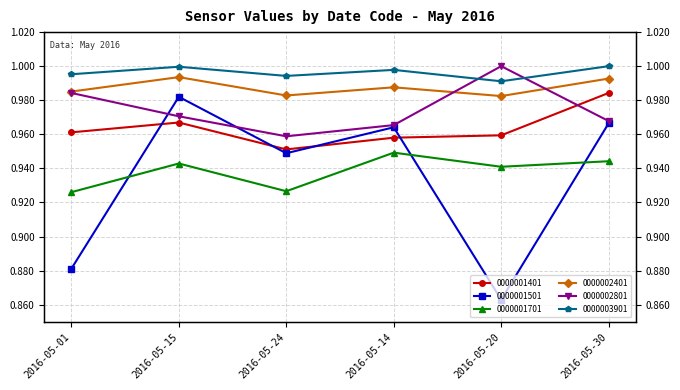

Read the 0000003901 value at 2016-05-15.

1.0